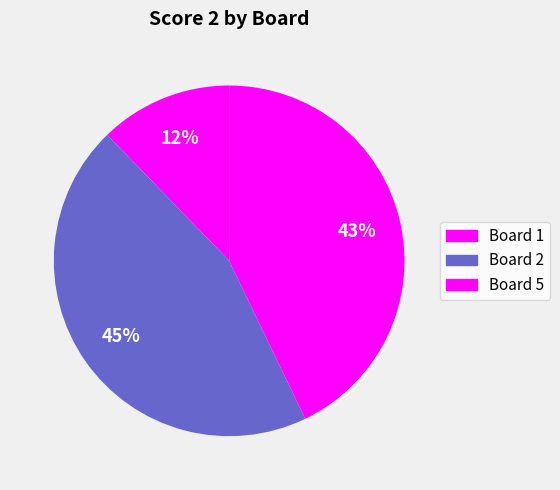

Count the number of slices in the pie.

3